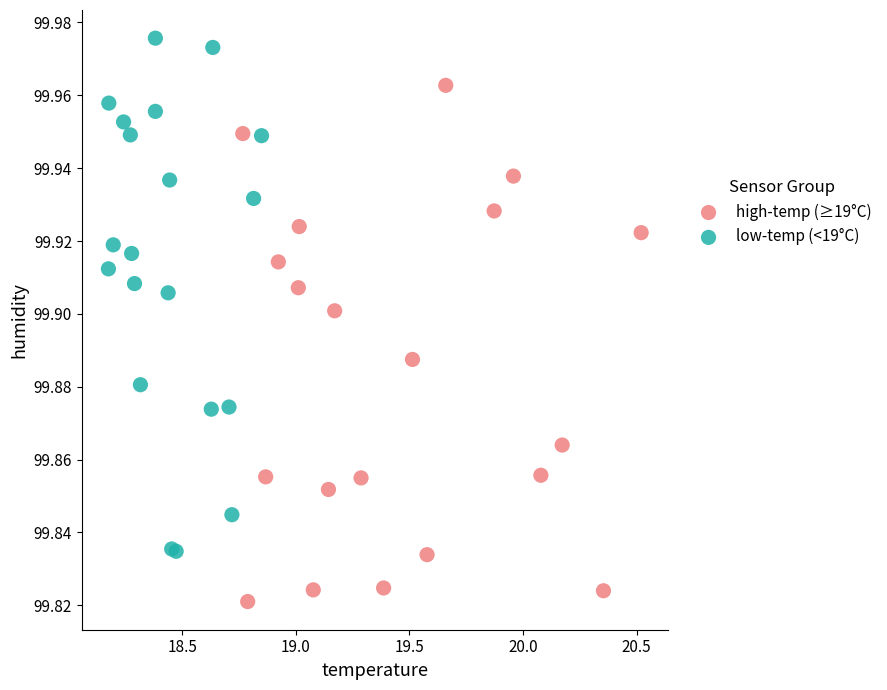

Which series contains the highest Y value?

low-temp (<19°C)